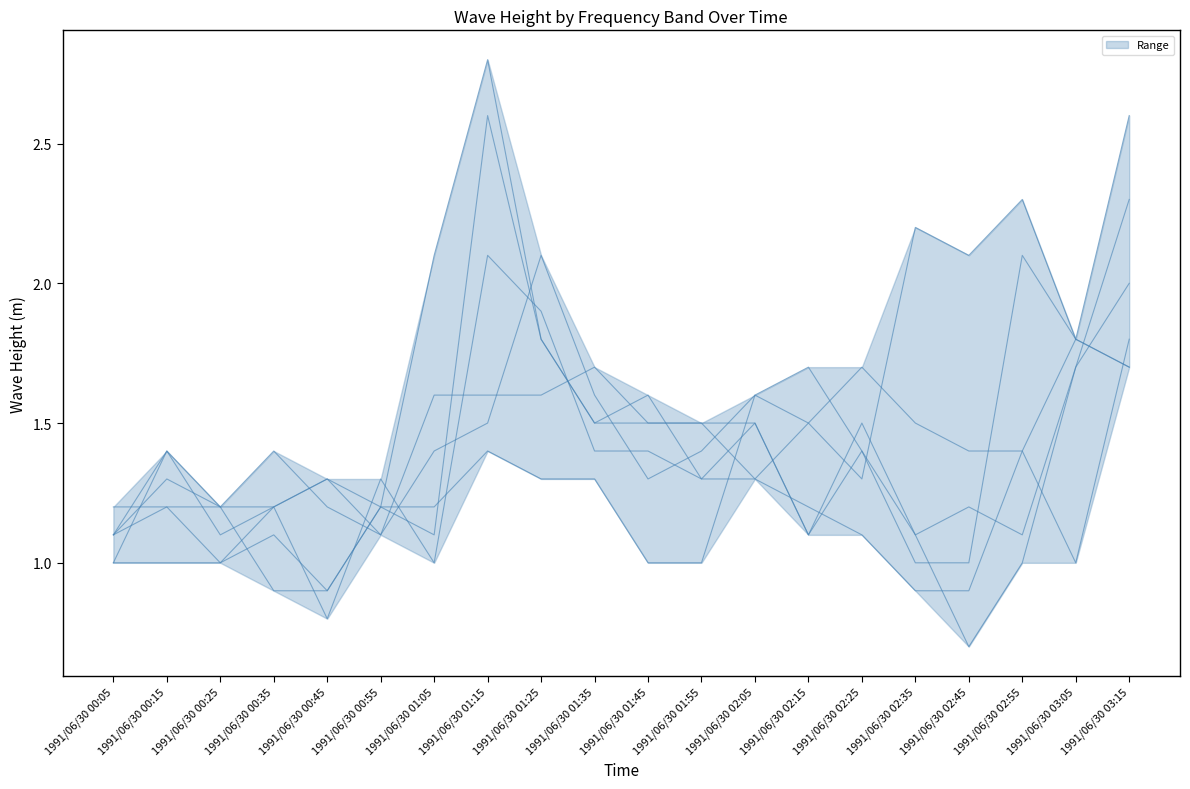

Where does the 3.918 series first go above 1?

1991/06/30 00:05